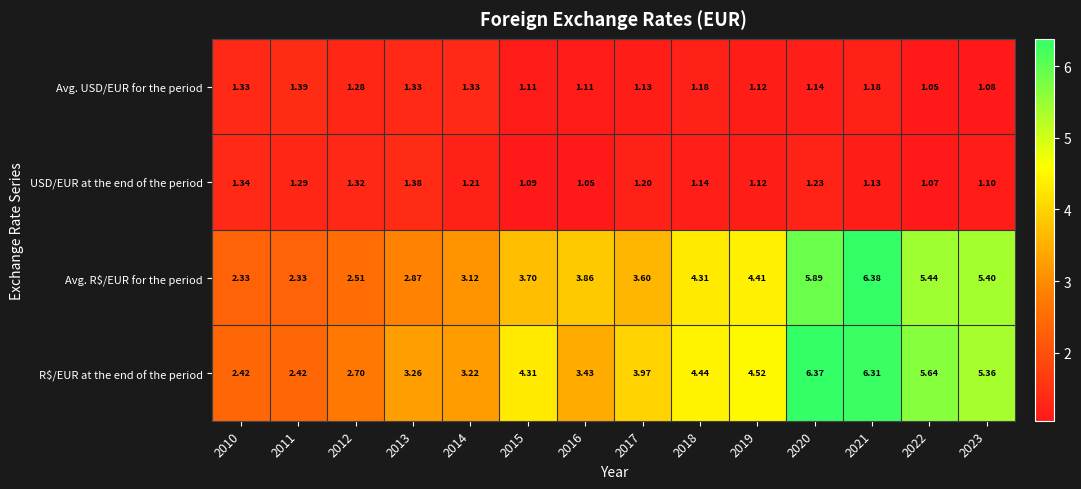

Which series has the largest total across all categories?

R$/EUR at the end of the period